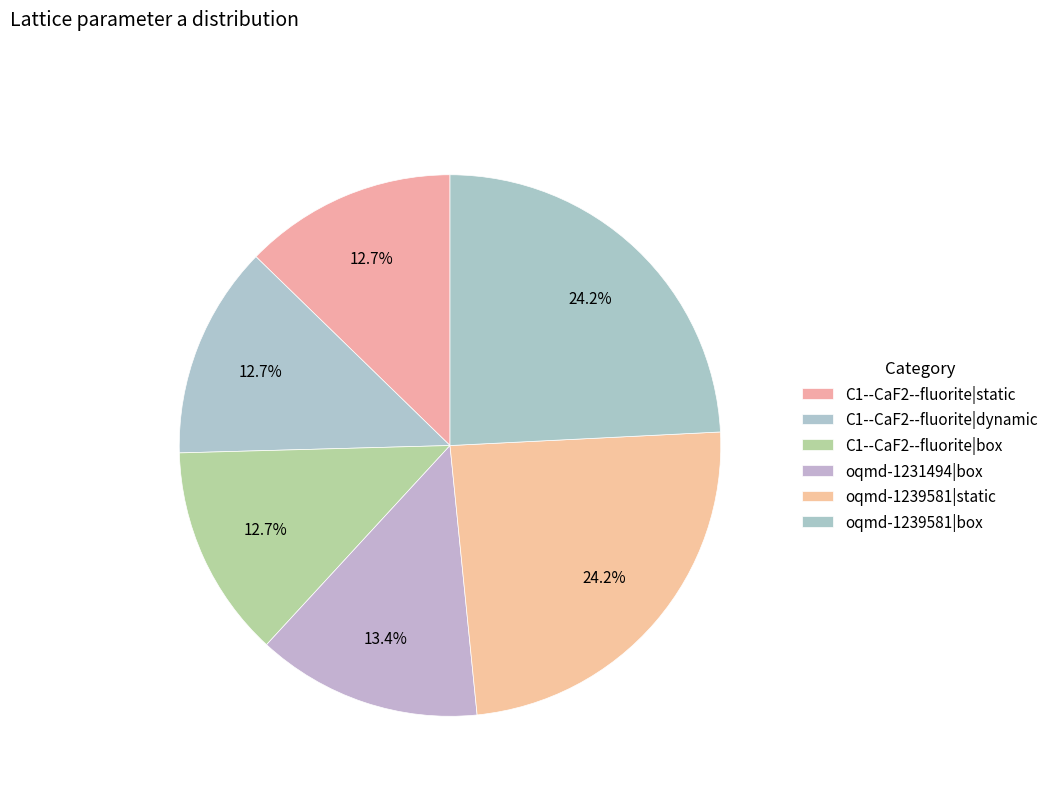

How many slices are in this pie chart?

6